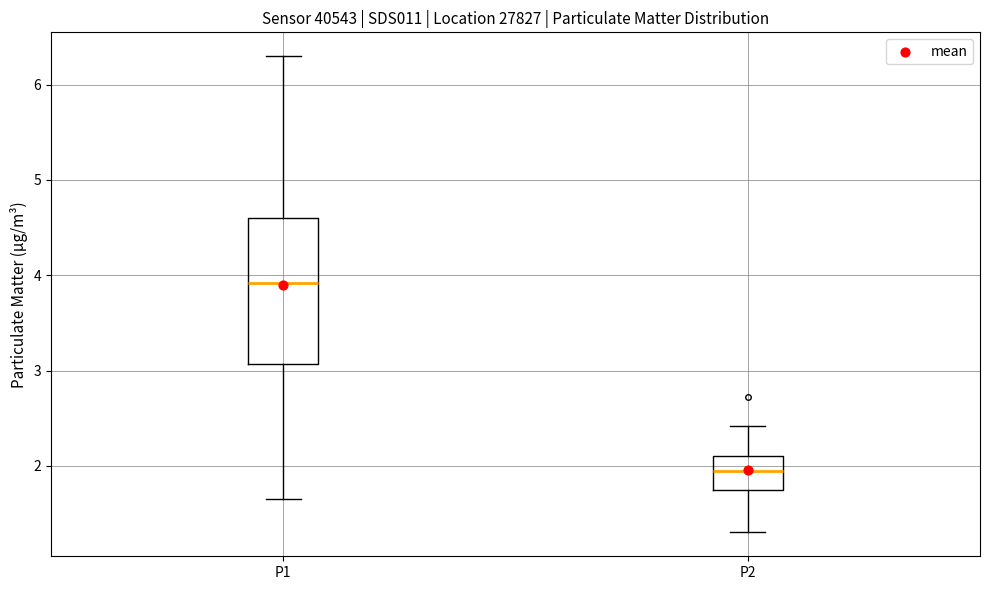

Where does the lower whisker of the box for P1 end on the y-axis? The values are not printed on the chart, so give them approximately, as read against the axis.

1.7